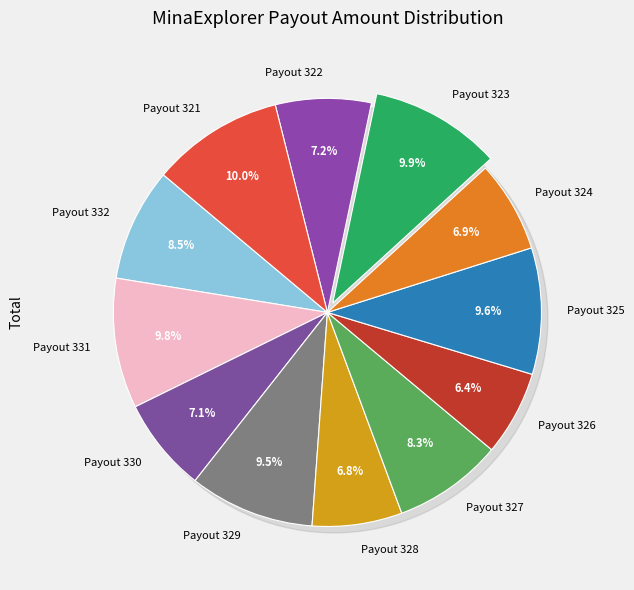

The Payout 331 slice represents 10% of the pie. True or false?

True